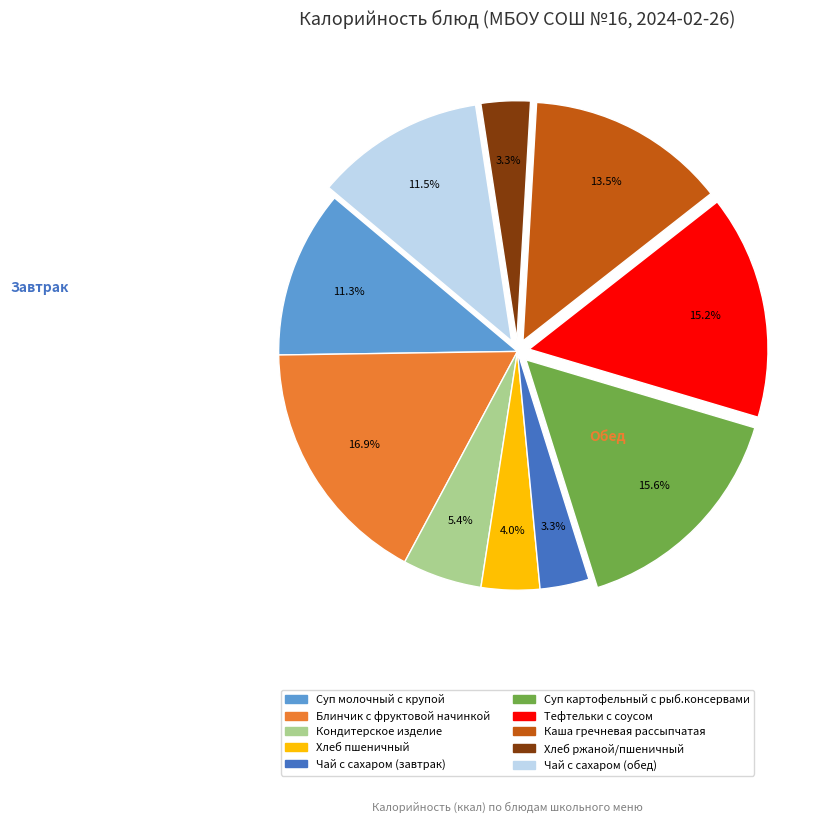

Between Суп молочный с крупой and Хлеб ржаной/пшеничный, which is larger?

Суп молочный с крупой